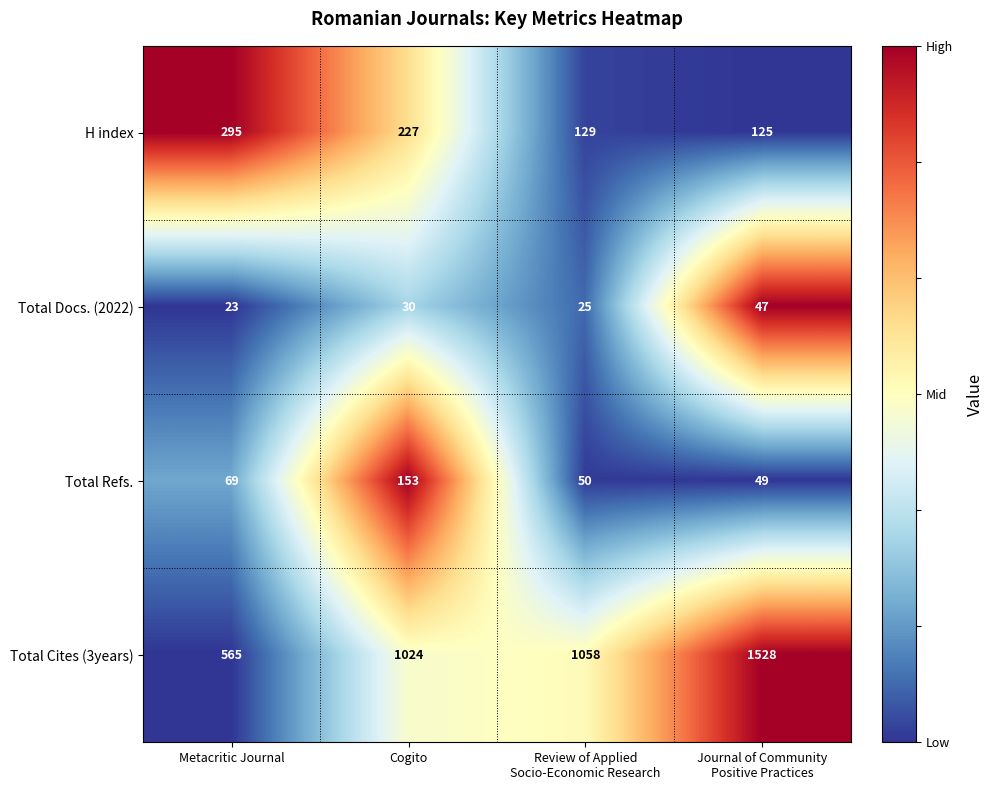

What is the spread (max minus min) of values at Cogito?

994